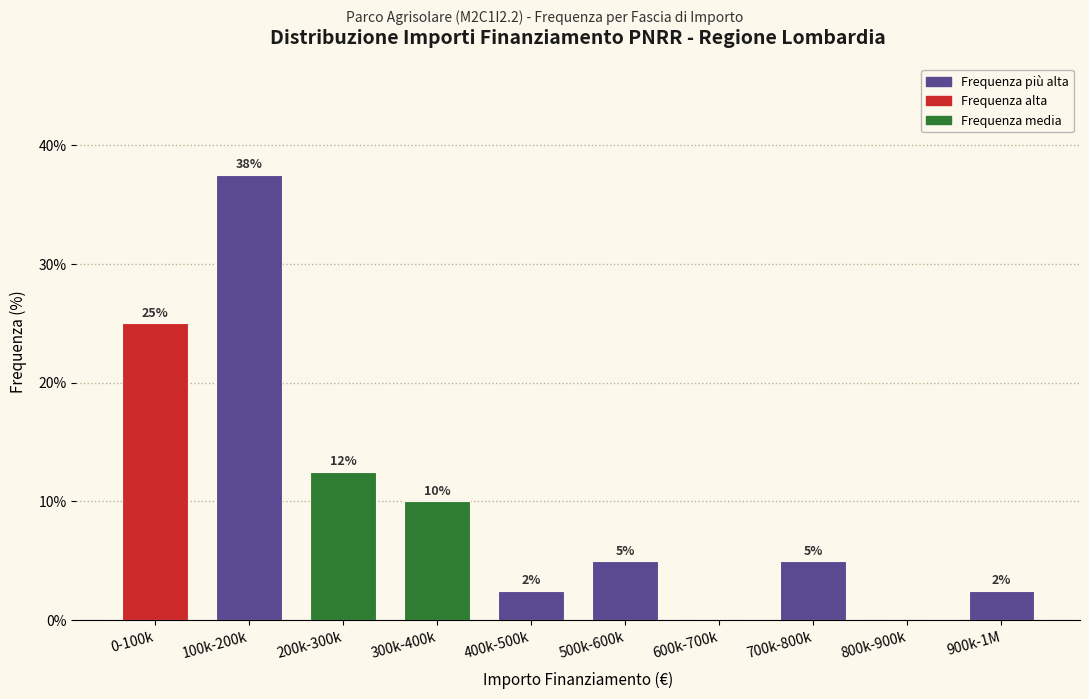

What is the sum of the values at 500k-600k and 800k-900k?

5.0